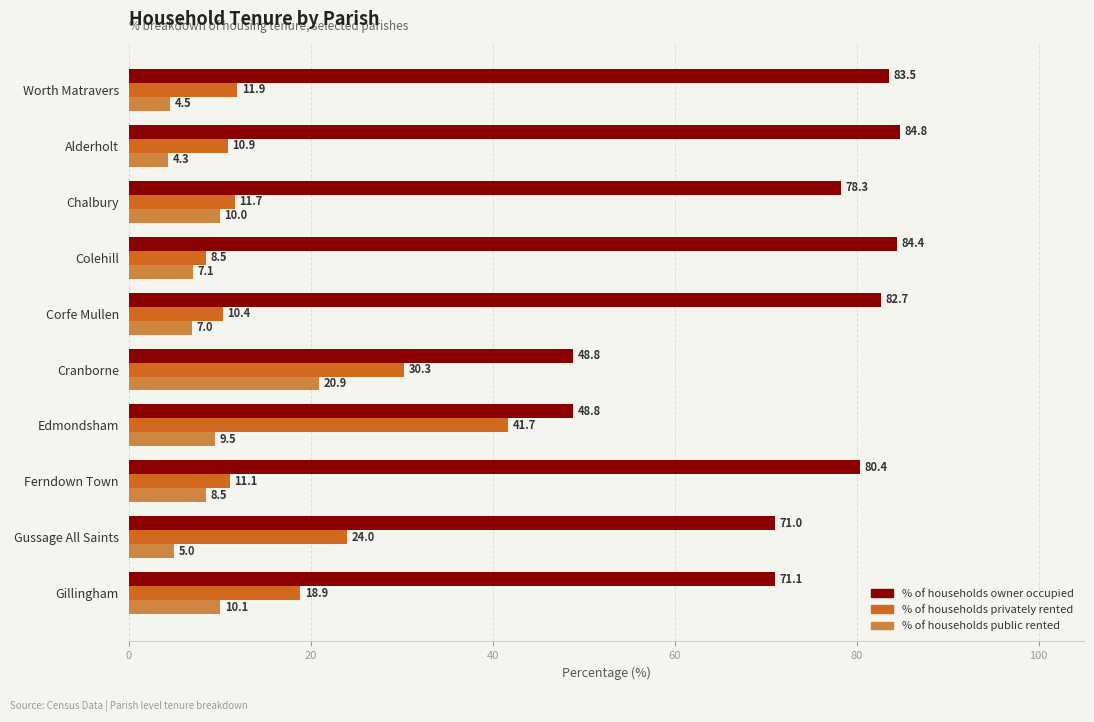

True or false: % of households public rented has a value of 5.0 at Gussage All Saints.

True